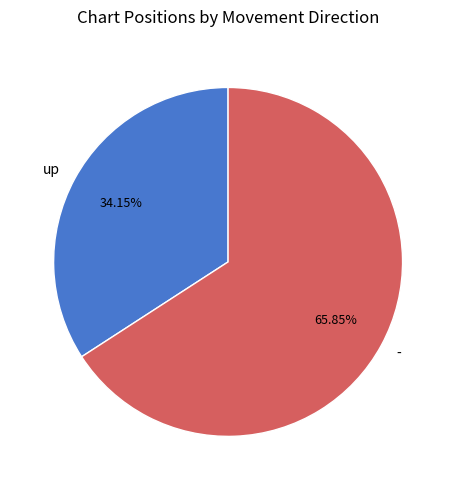

True or false: up accounts for 46% of the total.

False